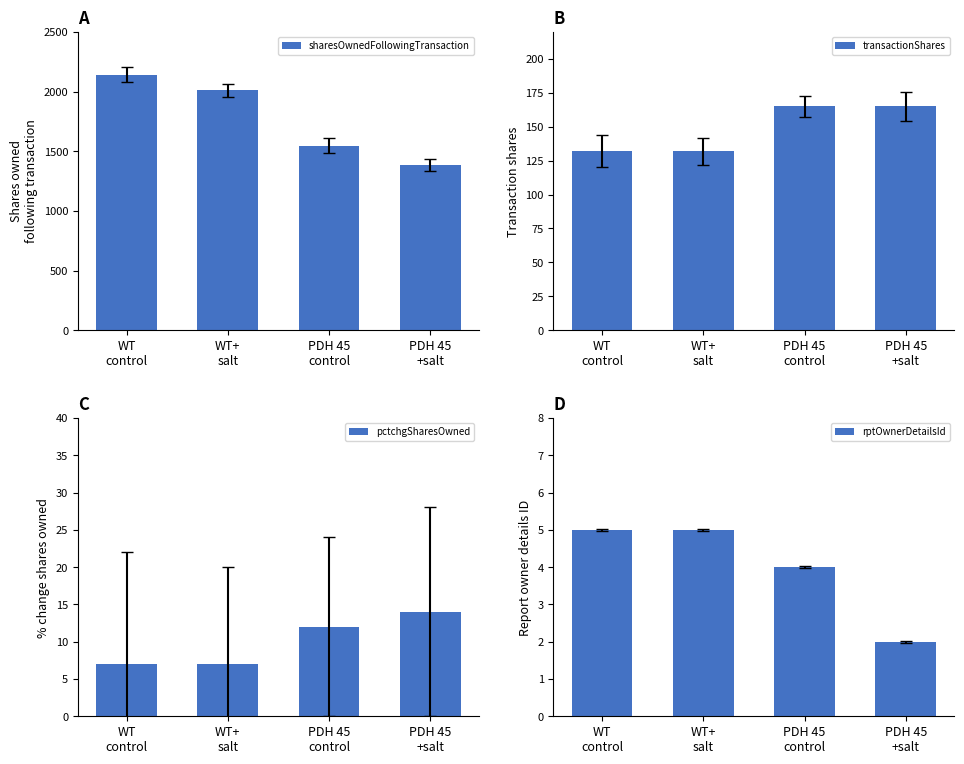

Is it true that transactionShares equals 165 at PDH 45
control?

True